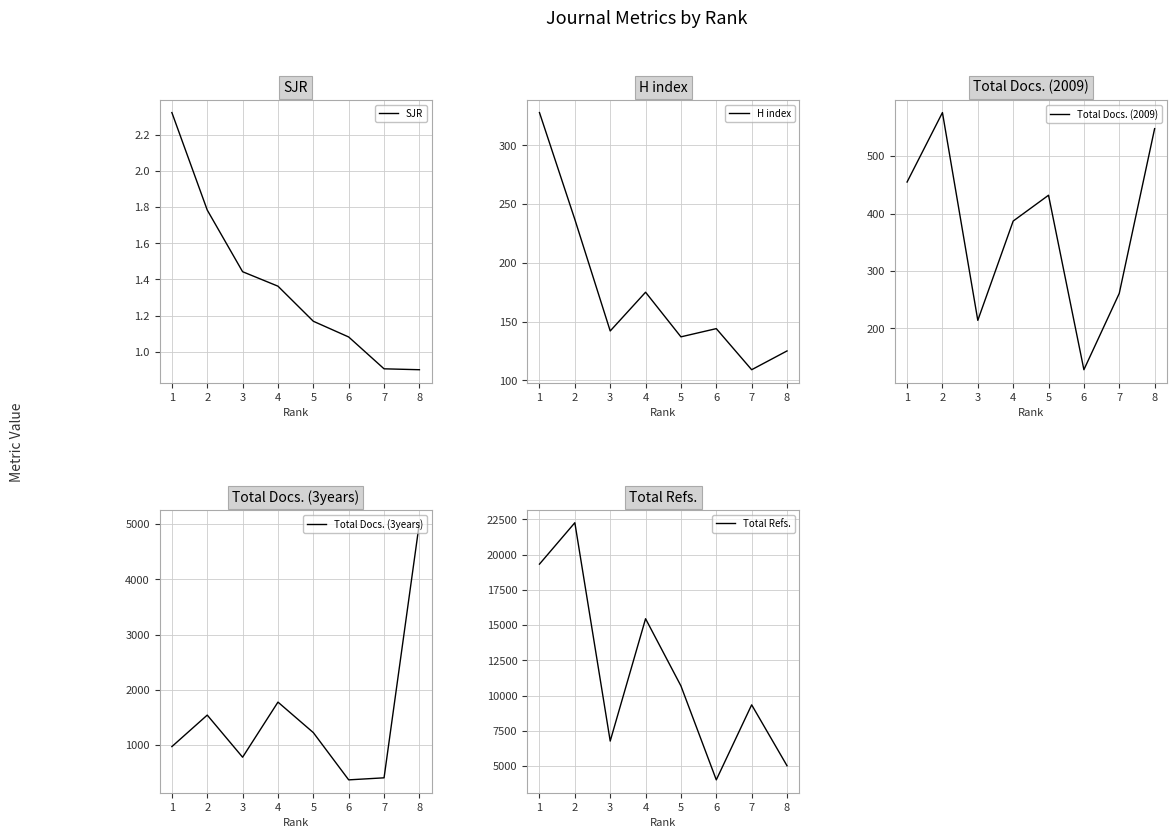

Is it true that Total Docs. (3years) equals 111.4 at 6?

False